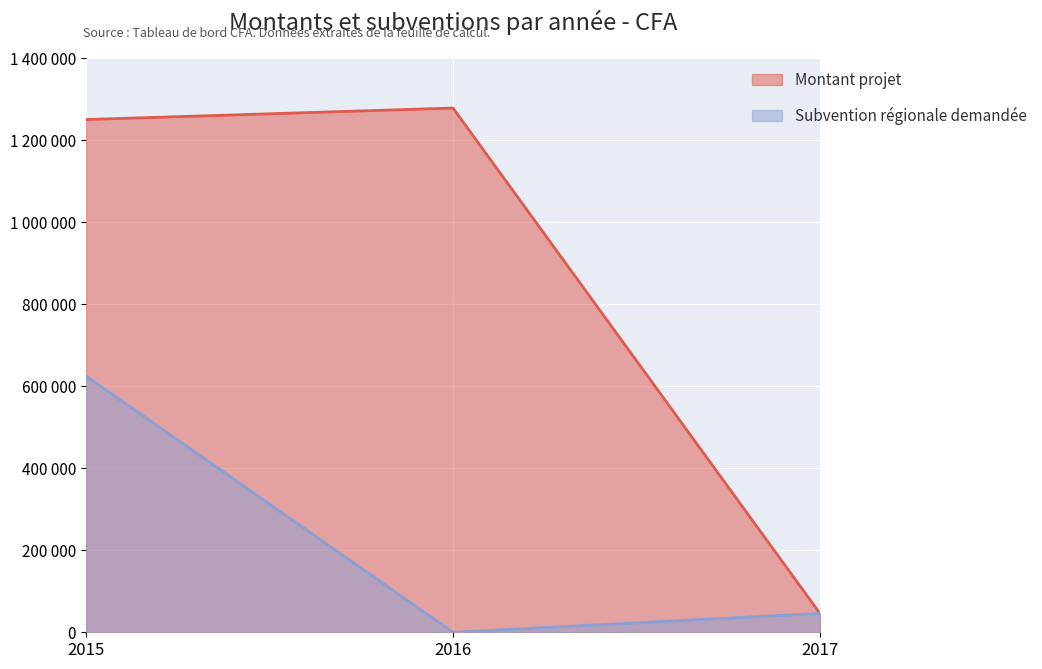

Reading left to right, transcribe all the data shown in this chart.

Montant projet: 2015=1250000	2016=1278000	2017=45809
Subvention régionale demandée: 2015=625000	2016=0	2017=46113